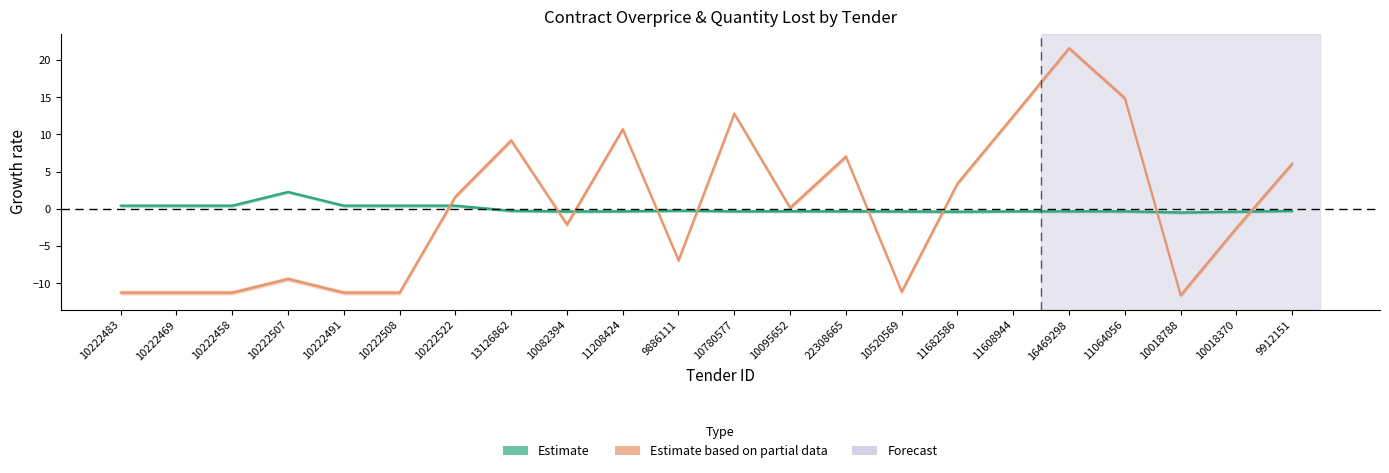

How many data points in quantityLost are less than 0?

11